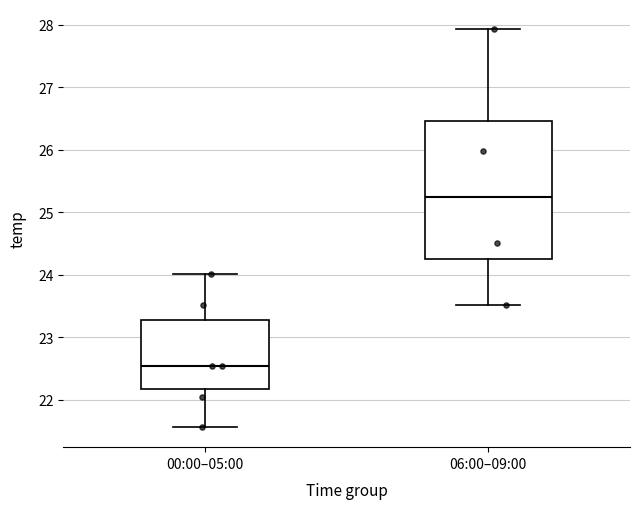

Which box's median line is the highest?

06:00–09:00